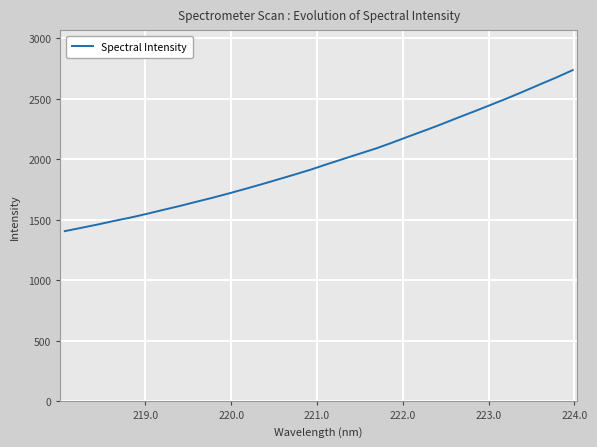

What is the average value?

1985.3